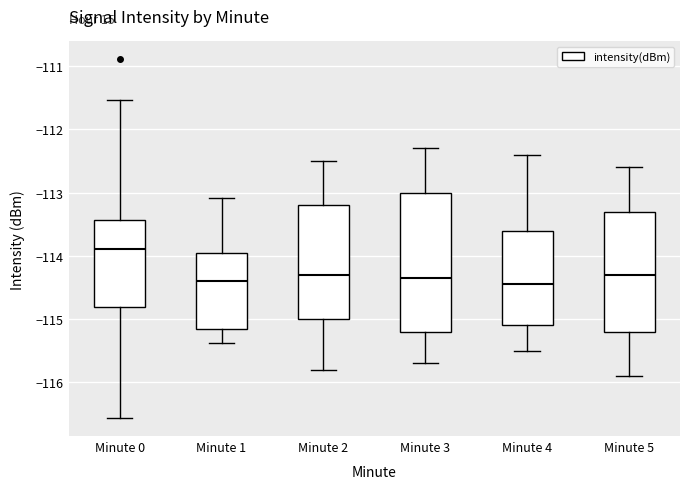

Where does the median line of the box for Minute 0 sit on the y-axis? The values are not printed on the chart, so give them approximately, as read against the axis.

-113.9